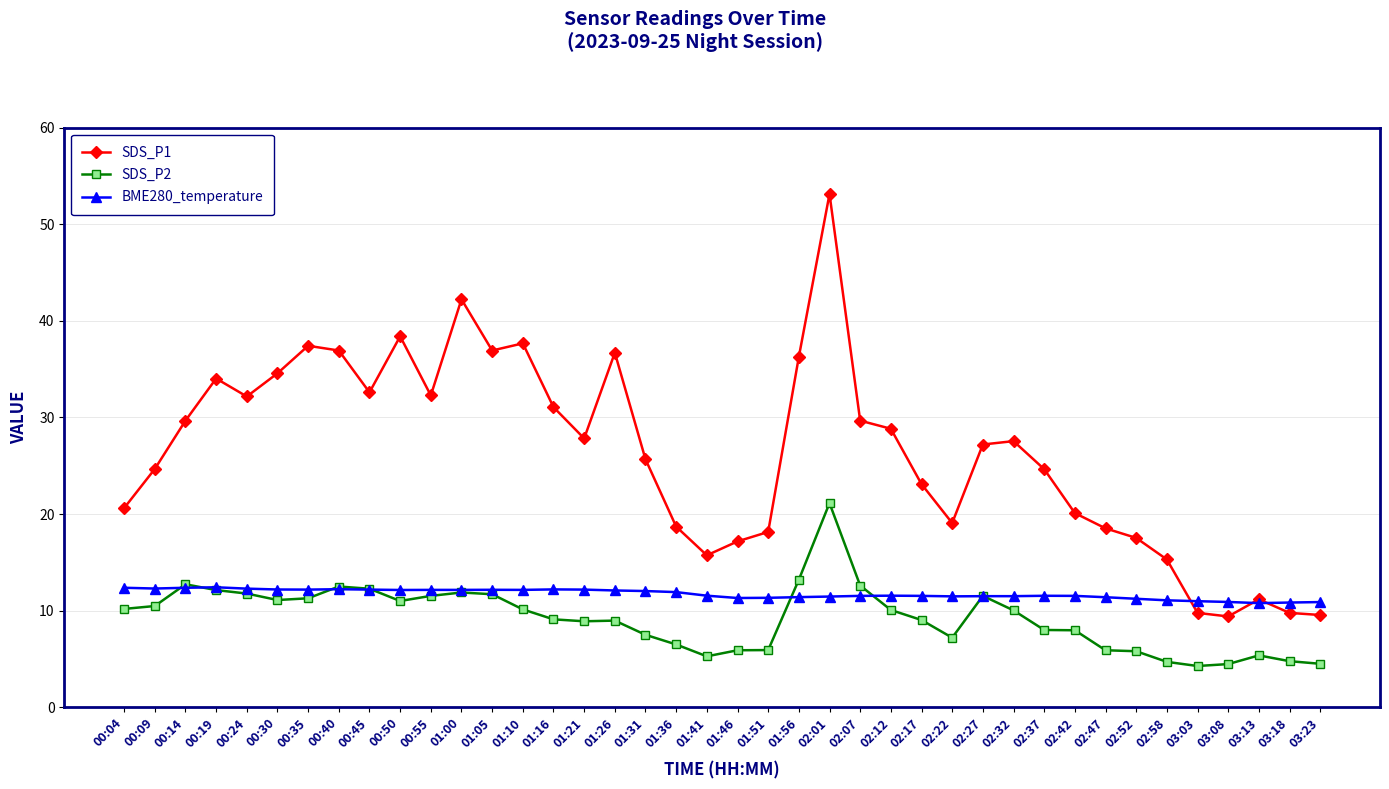

True or false: BME280_temperature has more than 2 points higher than both neighbors.

True